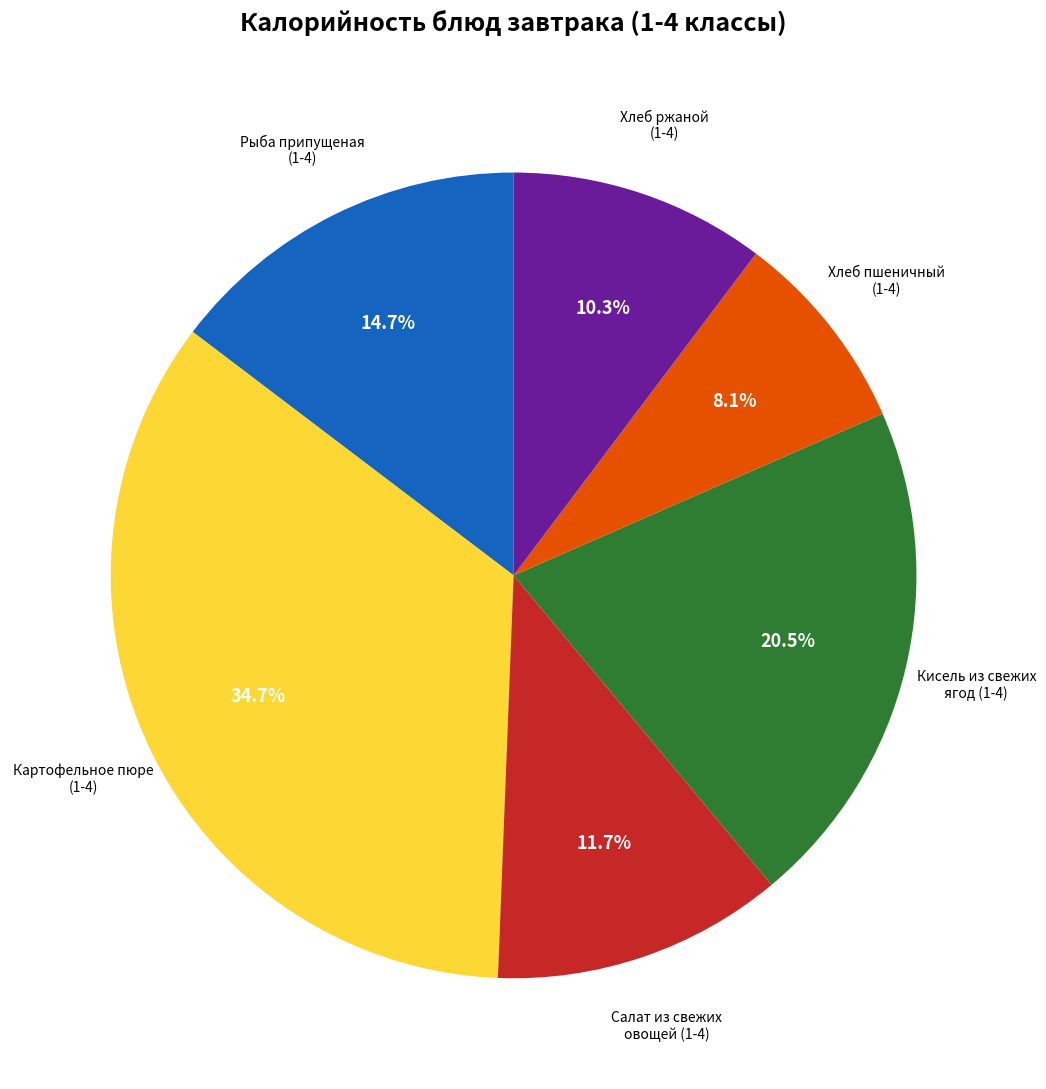

Count the number of slices in the pie.

6